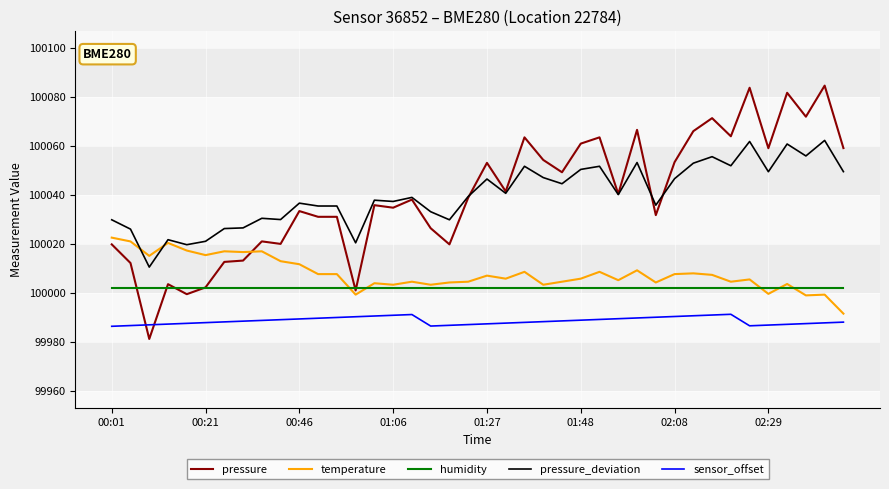

True or false: pressure and sensor_offset intersect in this chart.

True